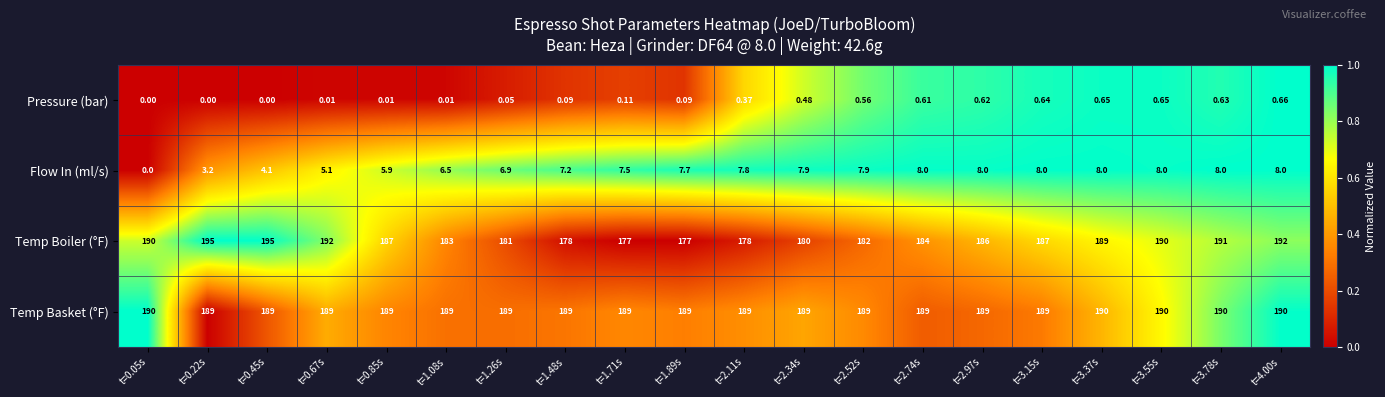

How many data points does each series have?

20